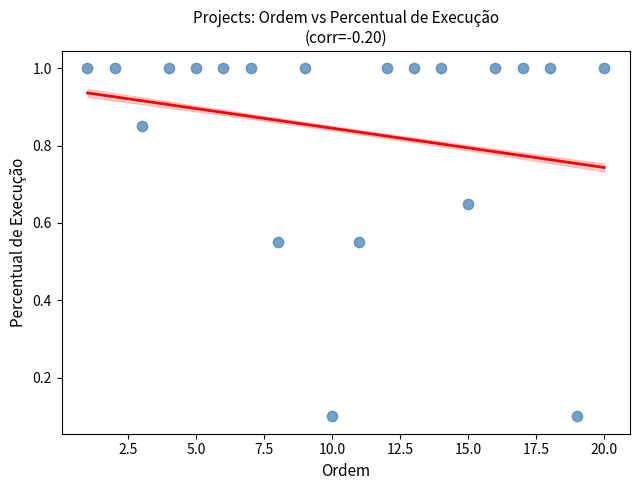

What is the range of X values (max minus min)?

19.0